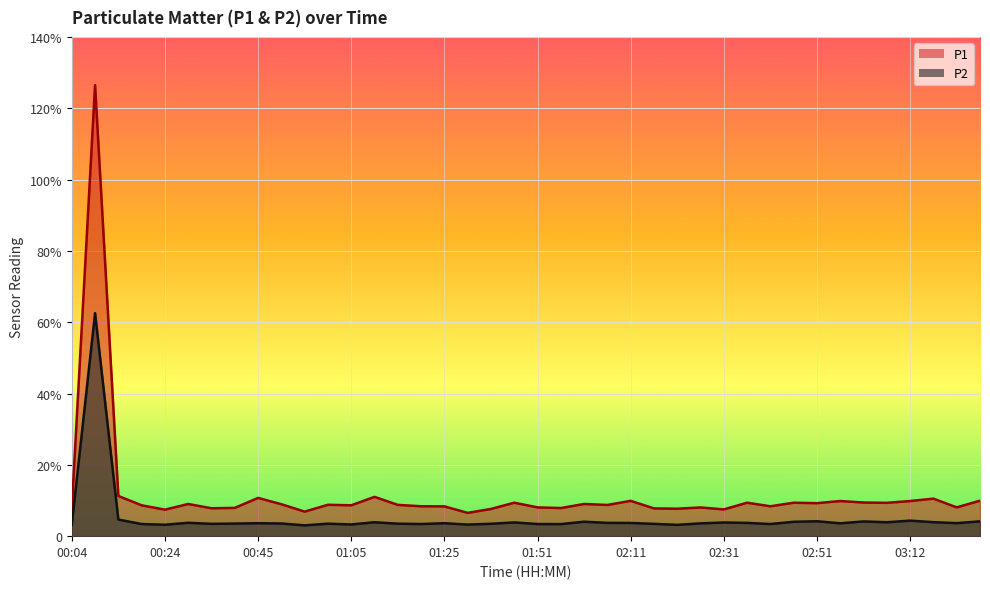

At which category is the sum across all series the highest?

00:09